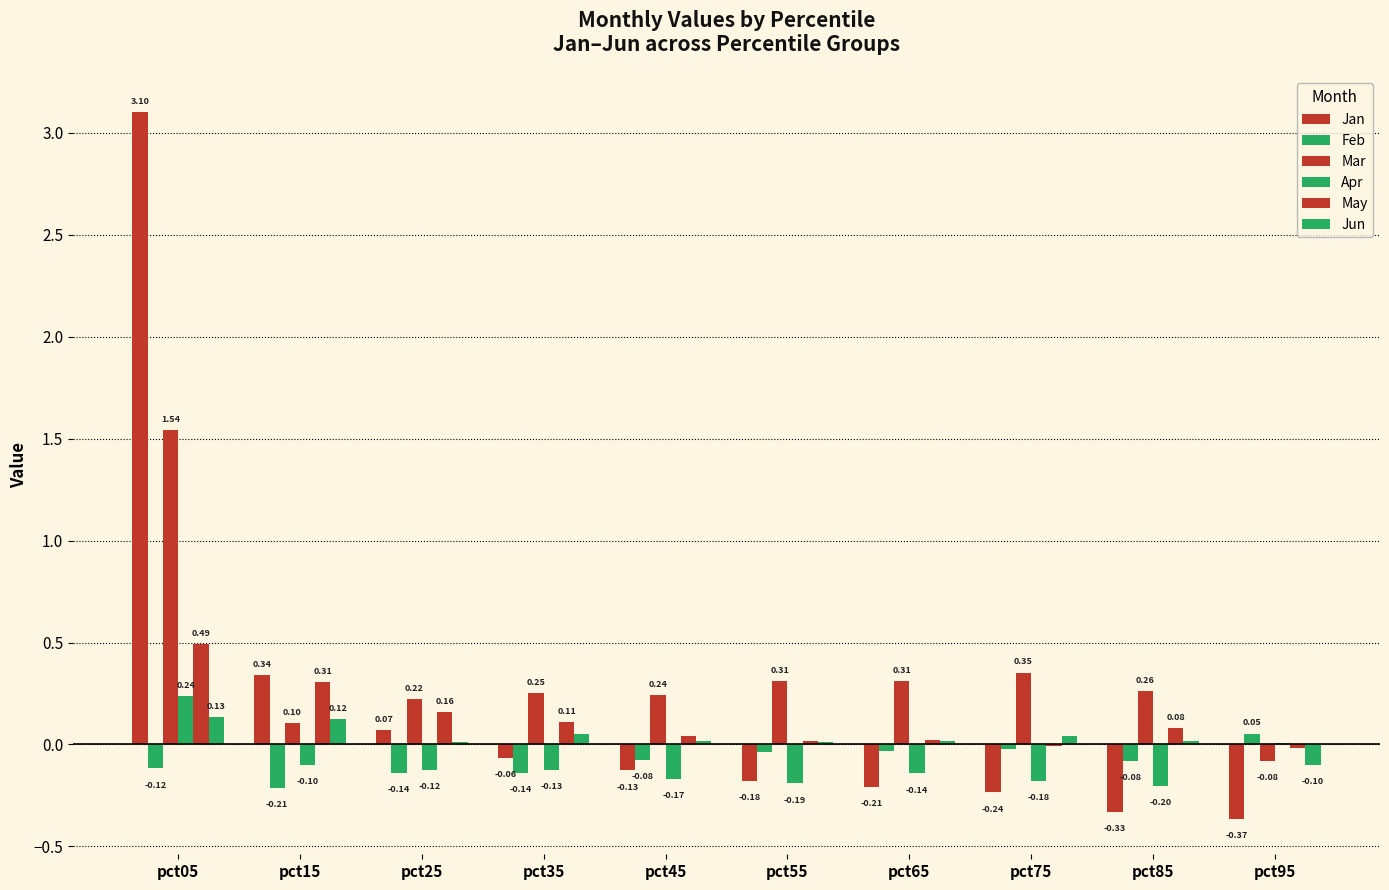

Which series has the largest total across all categories?

Mar